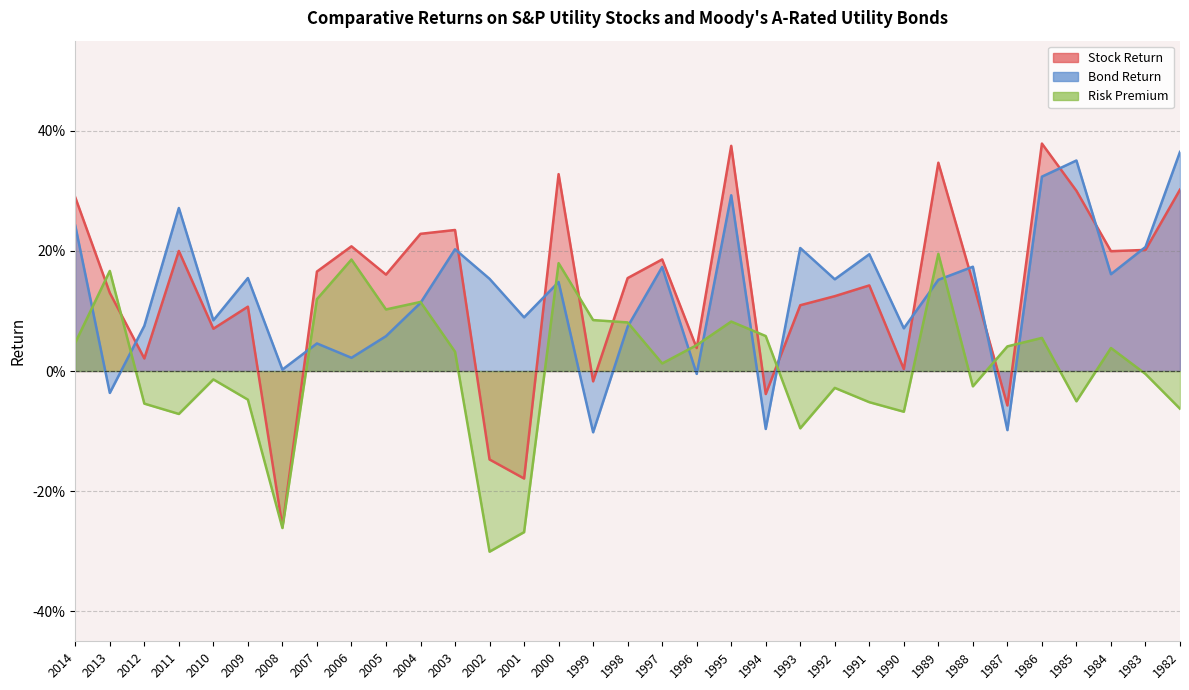

At which label is Stock Return closest to 0?

1990